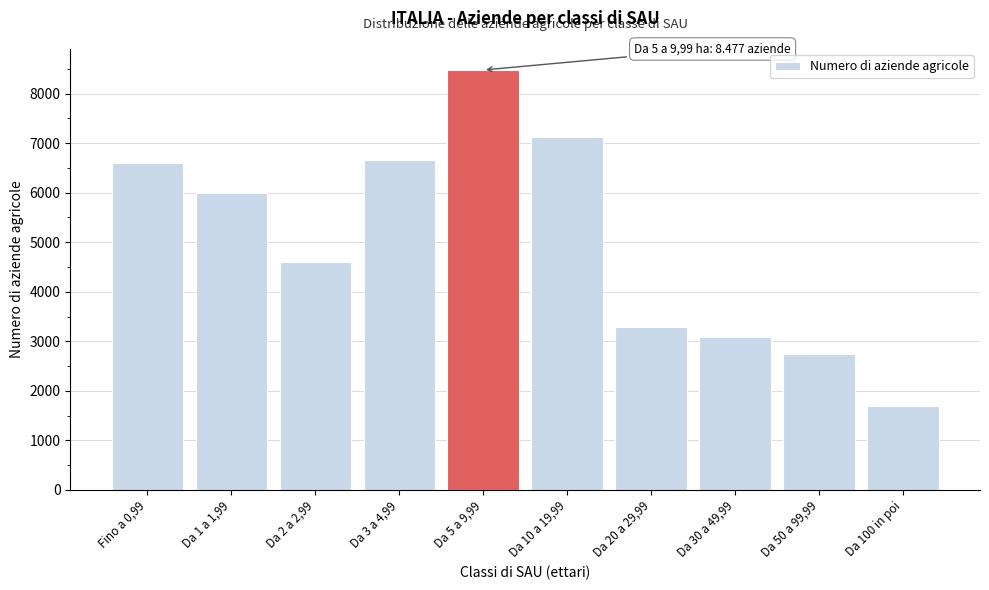

Reading left to right, extract all data points from this chart.

Fino a 0,99=6595	Da 1 a 1,99=5996	Da 2 a 2,99=4609	Da 3 a 4,99=6660	Da 5 a 9,99=8477	Da 10 a 19,99=7128	Da 20 a 29,99=3287	Da 30 a 49,99=3083	Da 50 a 99,99=2751	Da 100 in poi=1688